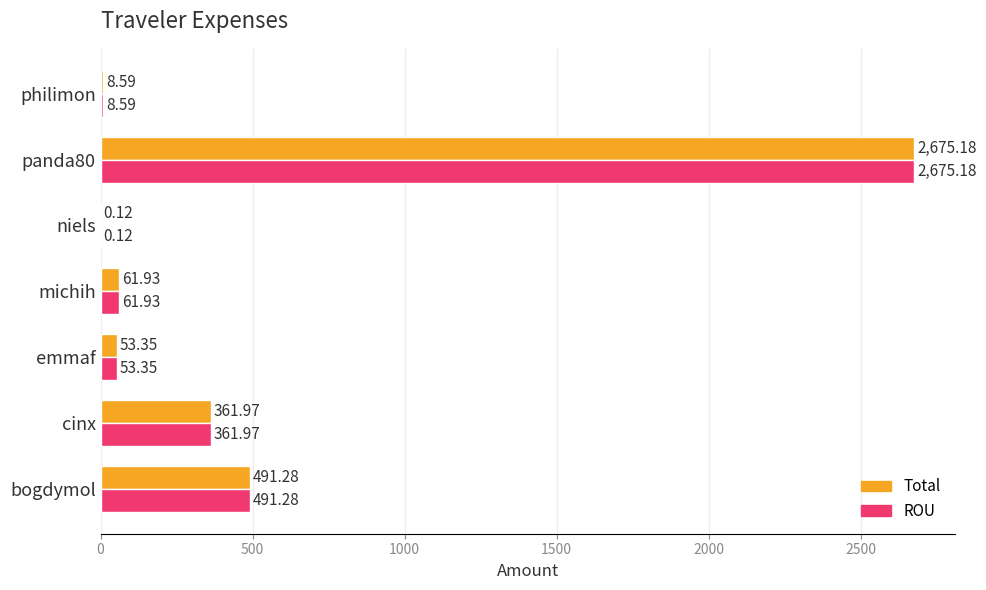

Is the value of ROU at cinx greater than the value of Total at panda80?

No